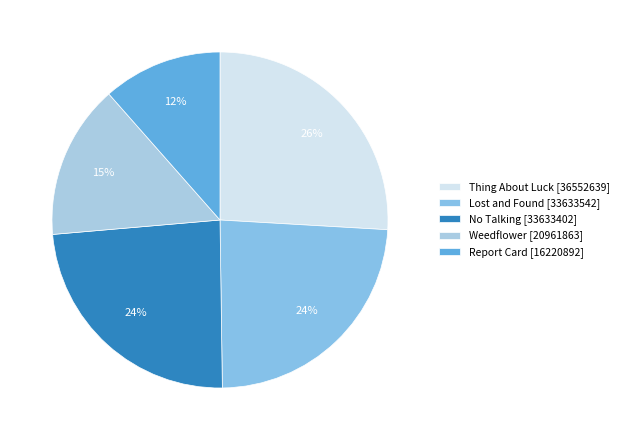

What percentage do Report Card and Weedflower together represent?

26.4%